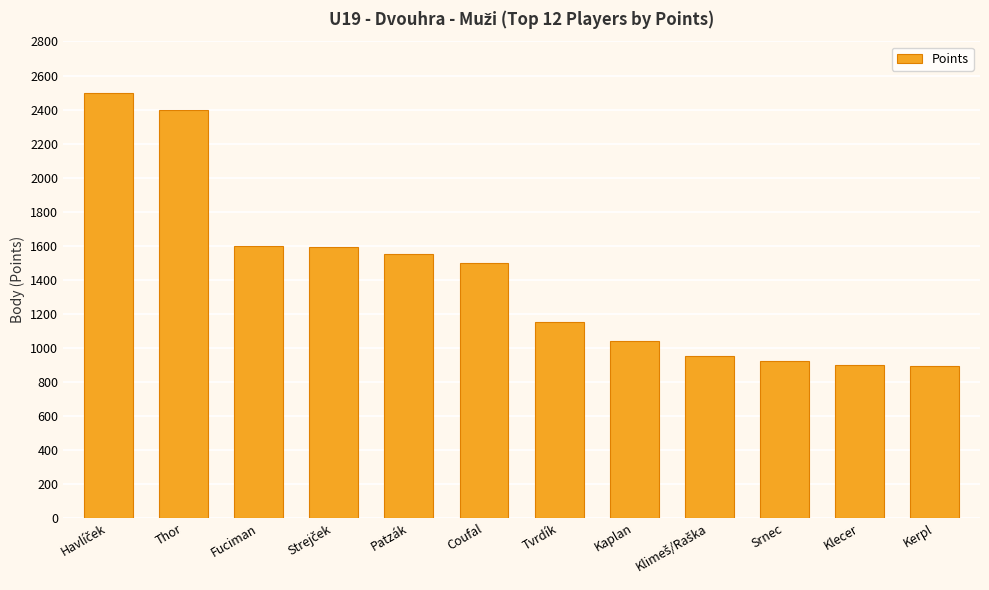

What is the value of the 5th bar from the left?

1550